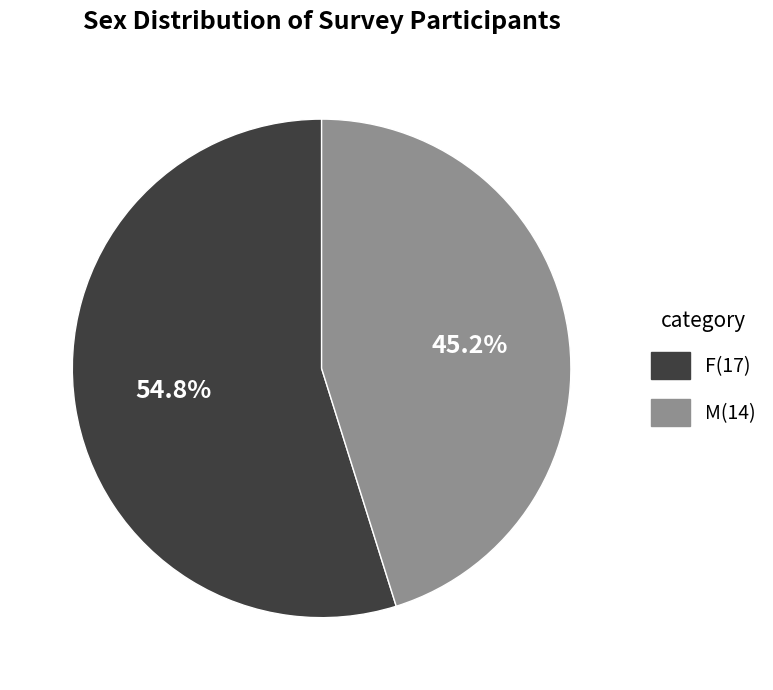

Does F represent more than half of the total?

Yes